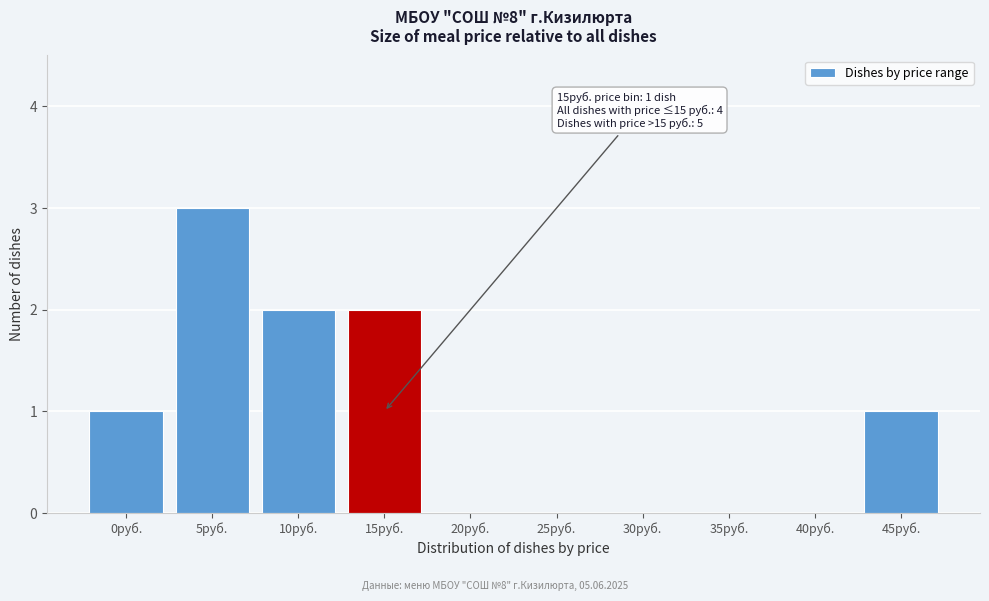

Reading left to right, extract all data points from this chart.

0руб.=1	5руб.=3	10руб.=2	15руб.=2	20руб.=0	25руб.=0	30руб.=0	35руб.=0	40руб.=0	45руб.=1